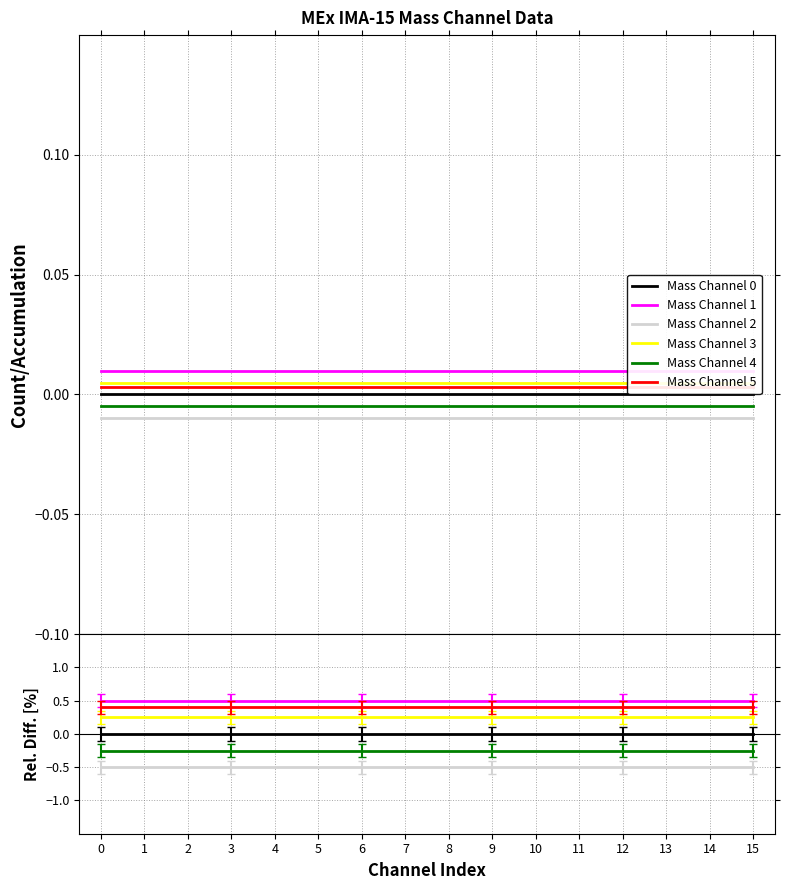

At how many categories does at least one series exceed 0?

16